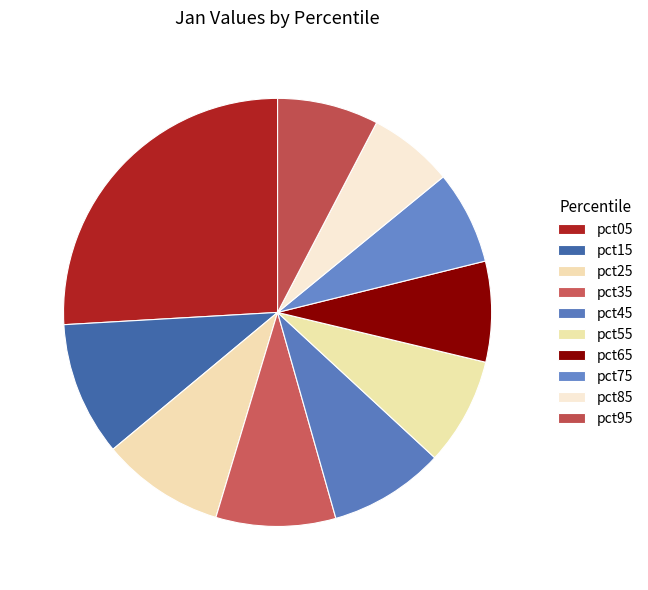

What is the ratio of the value at pct55 to the value at pct15?

0.8